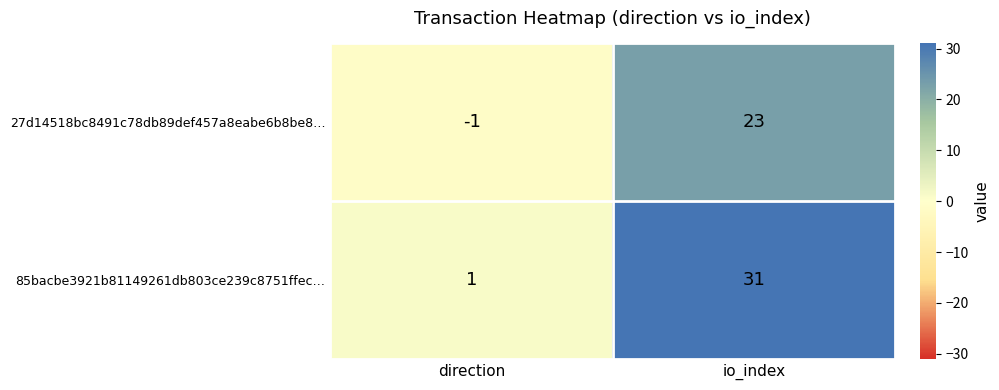

Reading left to right, list all the values displayed in this chart.

27d14518bc8491c78db89def457a8eabe6b8be8…: direction=-1	io_index=23
85bacbe3921b81149261db803ce239c8751ffec…: direction=1	io_index=31